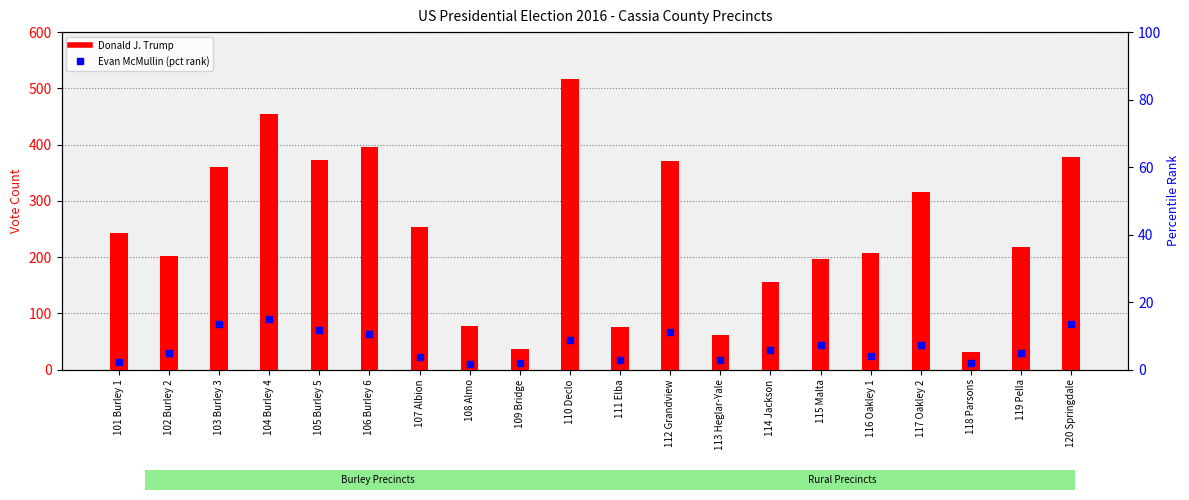

Which series reaches the minimum Y coordinate?

Evan McMullin (% of max)